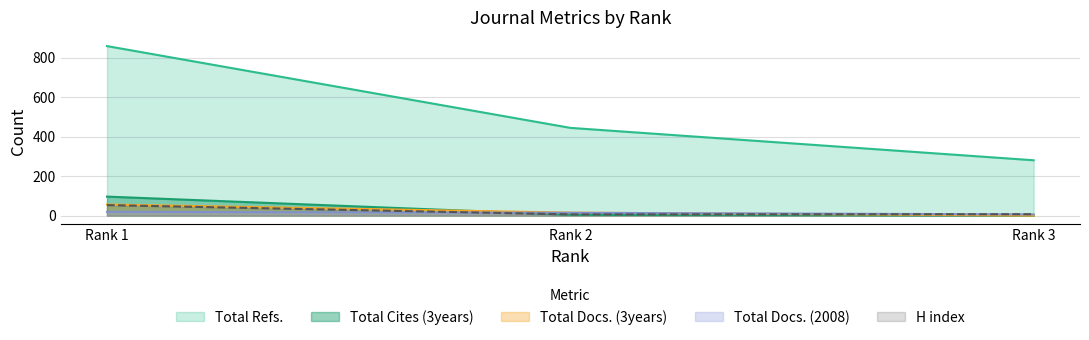

Reading left to right, what are all the values shown in this chart?

H index: Rank 1=53	Rank 2=6	Rank 3=7
Total Docs. (2008): Rank 1=19	Rank 2=14	Rank 3=6
Total Docs. (3years): Rank 1=56	Rank 2=15	Rank 3=0
Total Refs.: Rank 1=858	Rank 2=444	Rank 3=280
Total Cites (3years): Rank 1=96	Rank 2=4	Rank 3=0